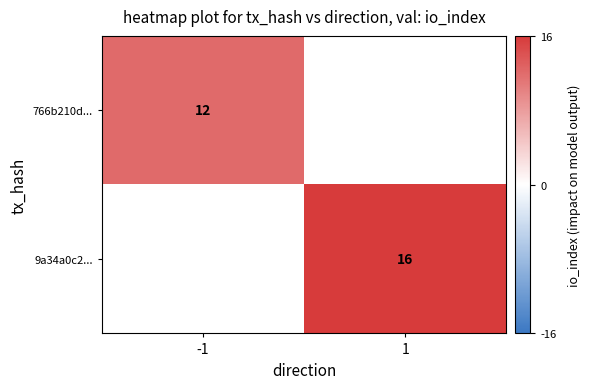

Rank the categories by 9a34a0c2... value from highest to lowest.

-1, 1